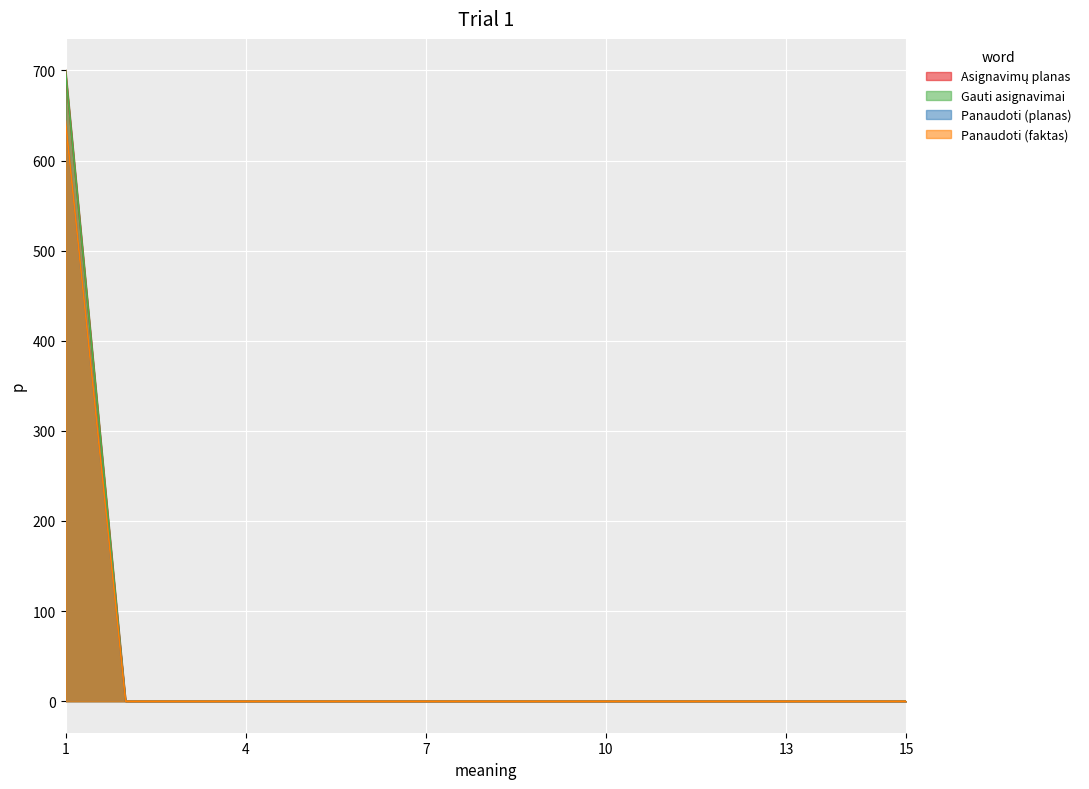

At which category is the sum across all series the highest?

1